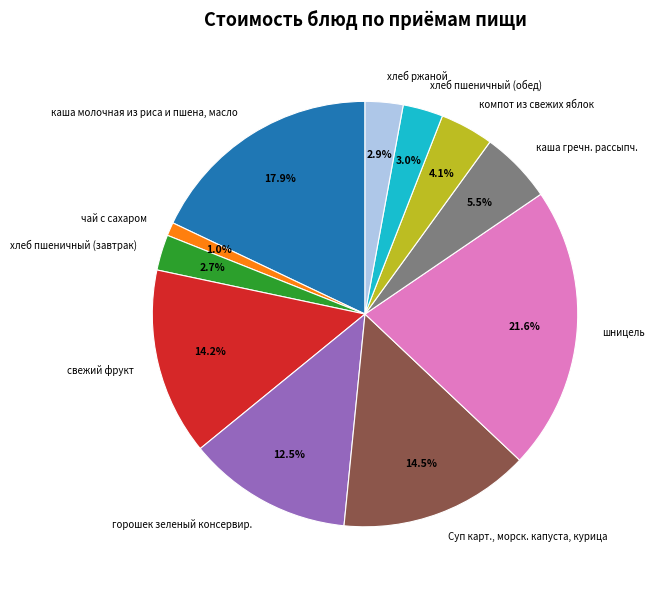

Count the number of slices in the pie.

11